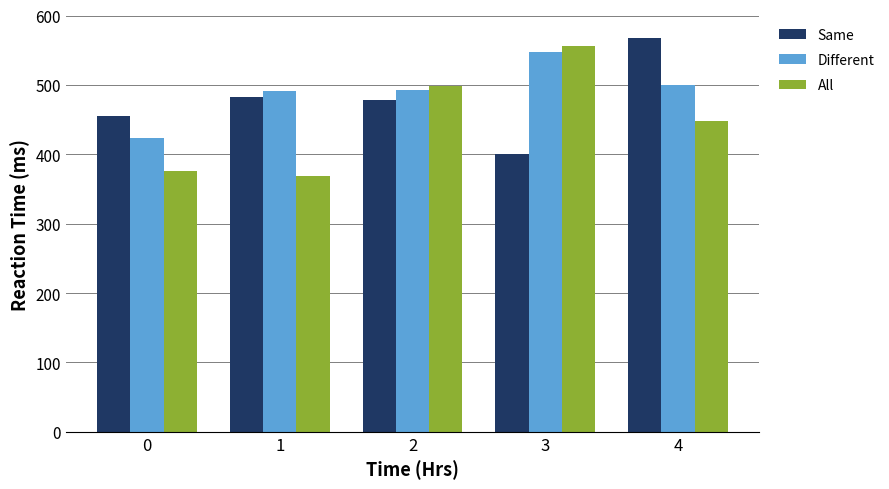

Read the All value at 3, to the nearest 5.

555